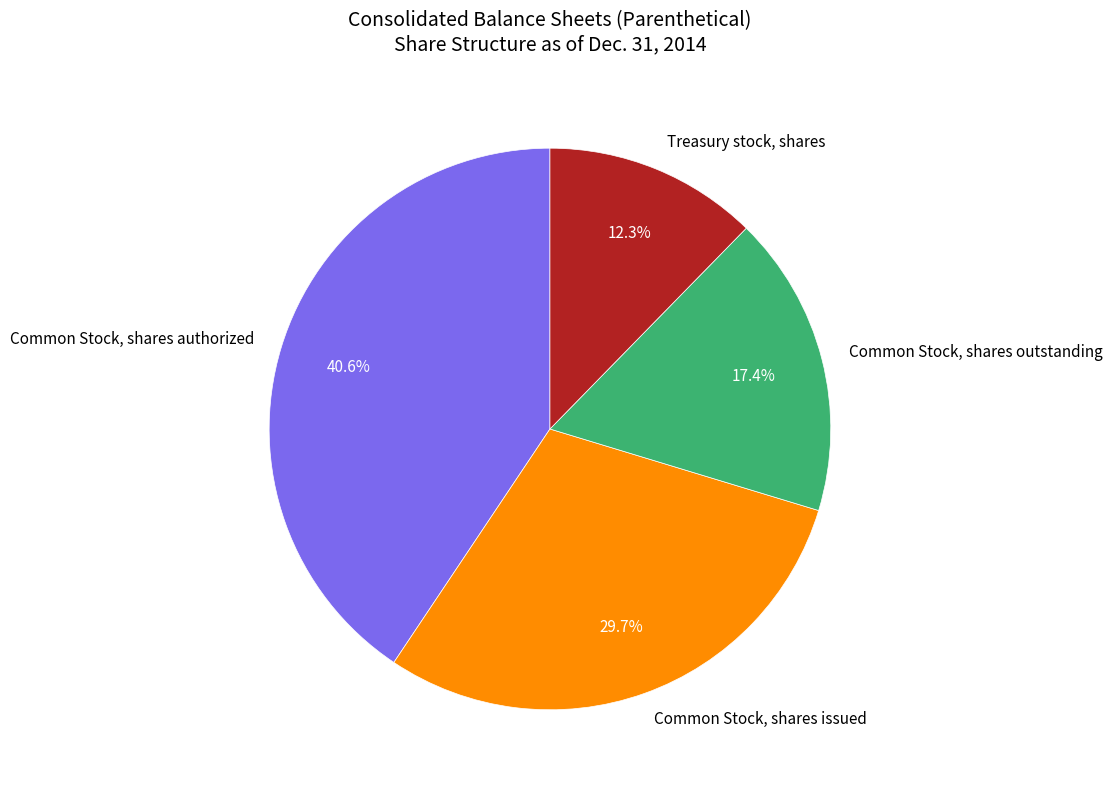

True or false: Common Stock, shares issued accounts for 41% of the total.

False